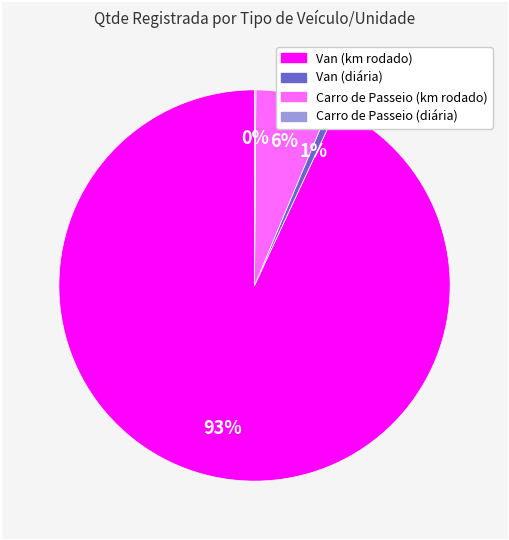

What is the majority slice?

Van (km rodado)